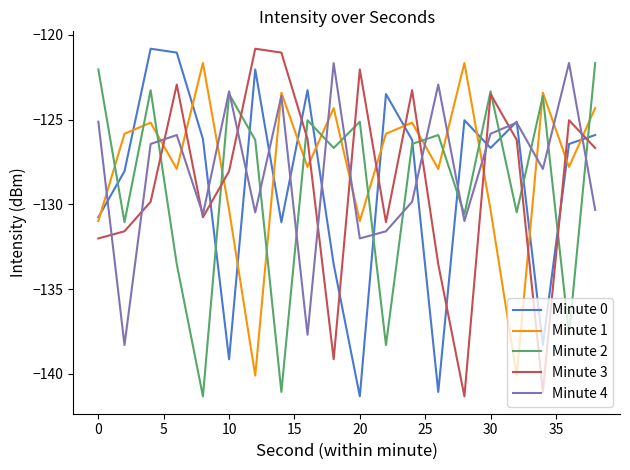

After their last crossing, which series has the higher values: Minute 3 or Minute 1?

Minute 1